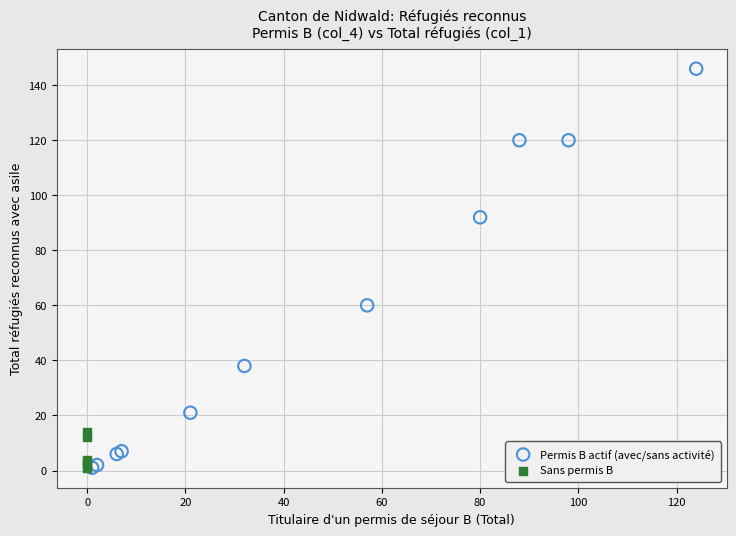

Which series has the widest spread of Y values?

Permis B actif (avec/sans activité)